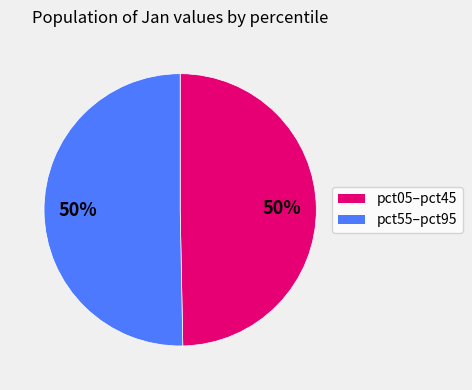

To the nearest percent, what is the average slice percentage?

50%